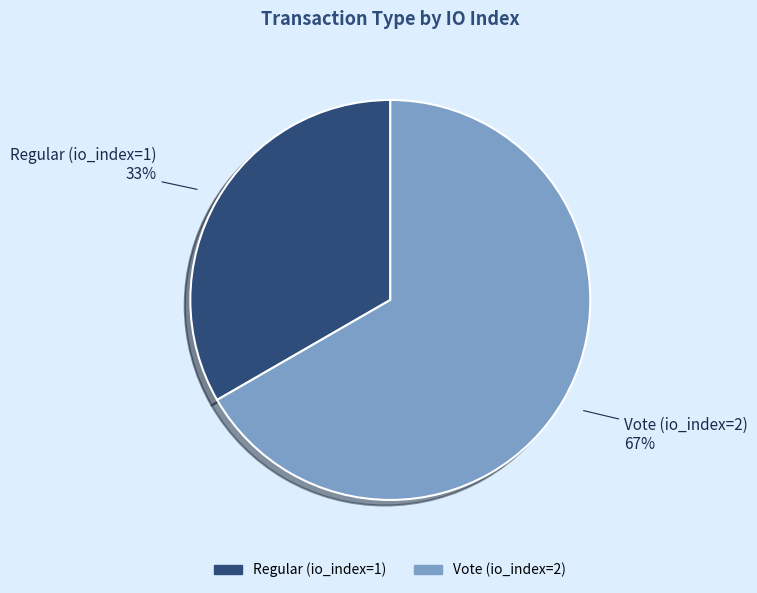

What is the largest slice in the pie chart?

Vote (io_index=2)